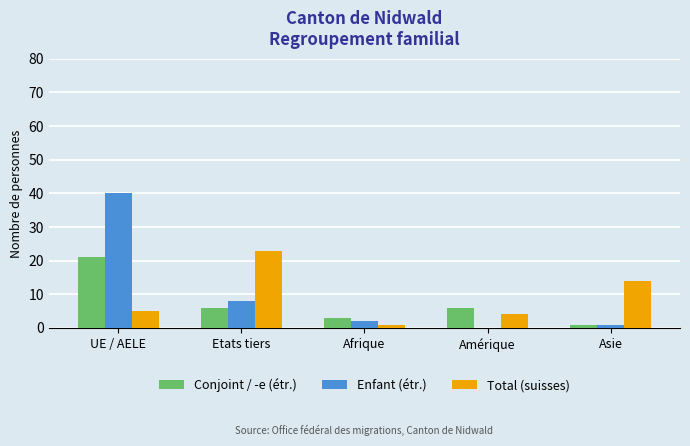

True or false: Total (suisses) has a value of 14 at Asie.

True